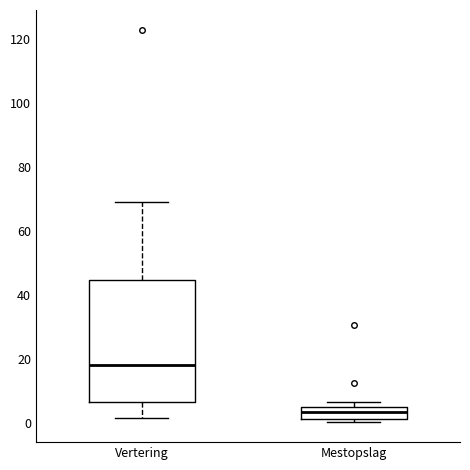

Where is the upper edge of the box for Mestopslag on the y-axis? The values are not printed on the chart, so give them approximately, as read against the axis.

4